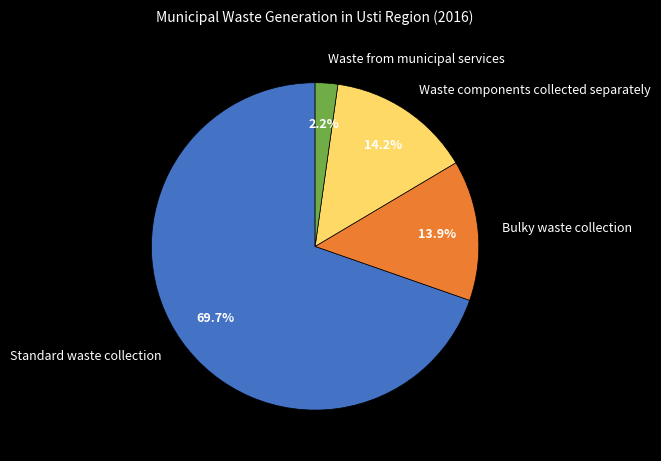

How many segments does this pie chart have?

4